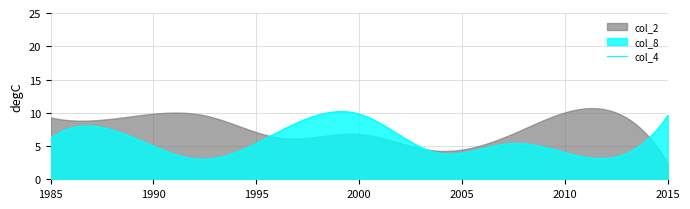

What is the minimum value for col_4?

3.0